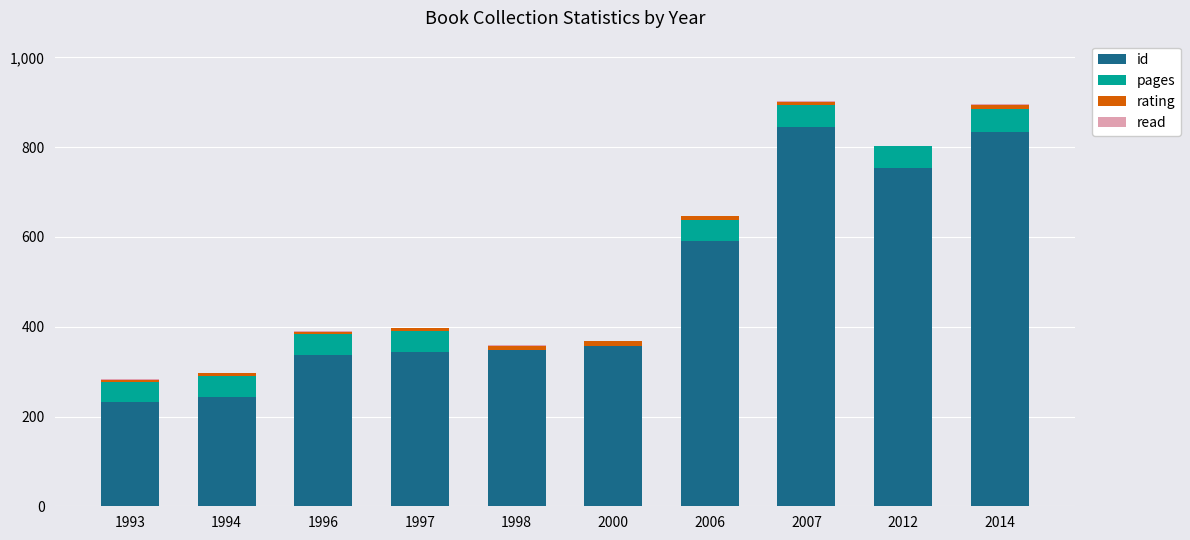

How many distinct data groups are displayed?

4